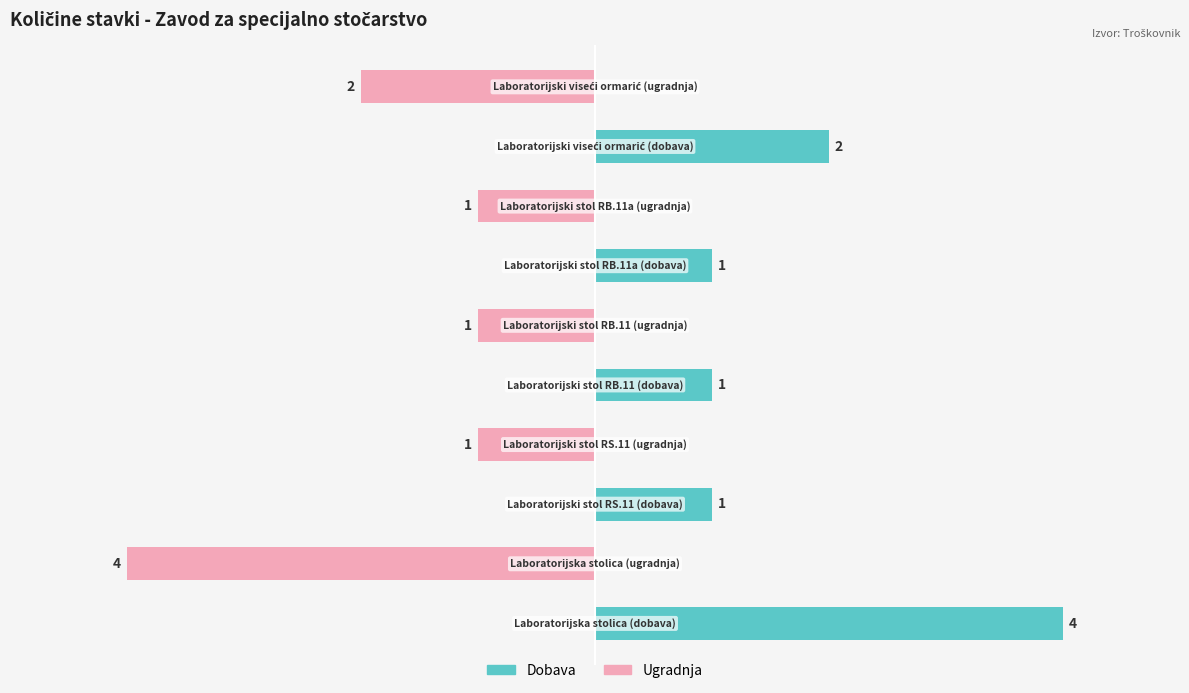

Rank the series by their maximum value, from highest to lowest.

Dobava, Ugradnja